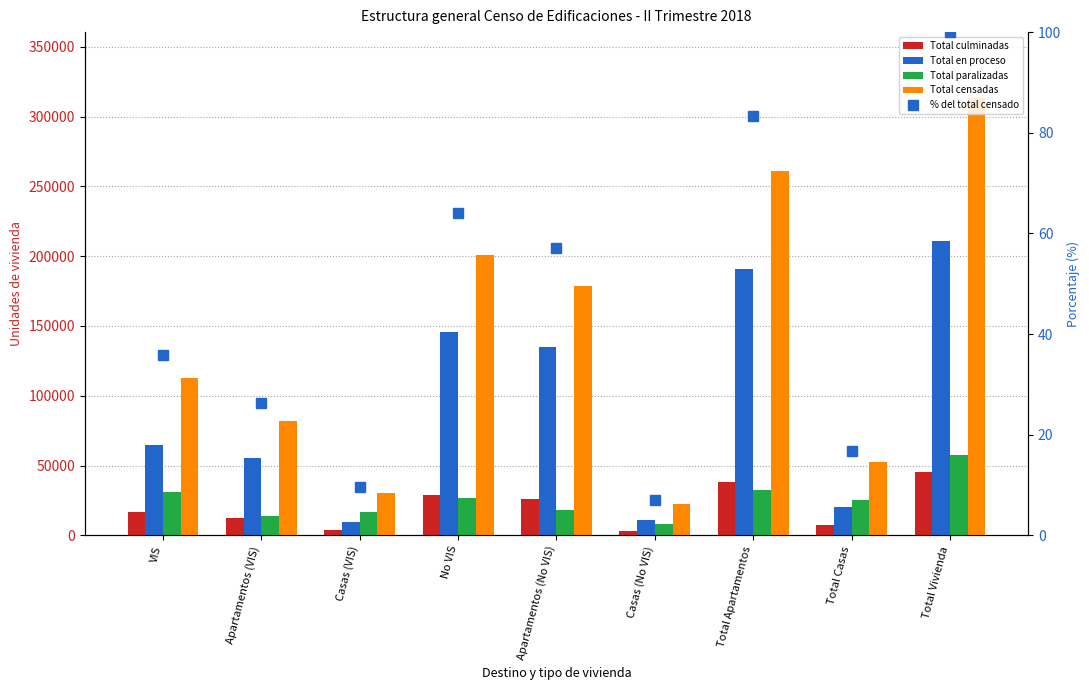

What is the difference between the maximum and second lowest values in the Total culminadas series?

41357.0